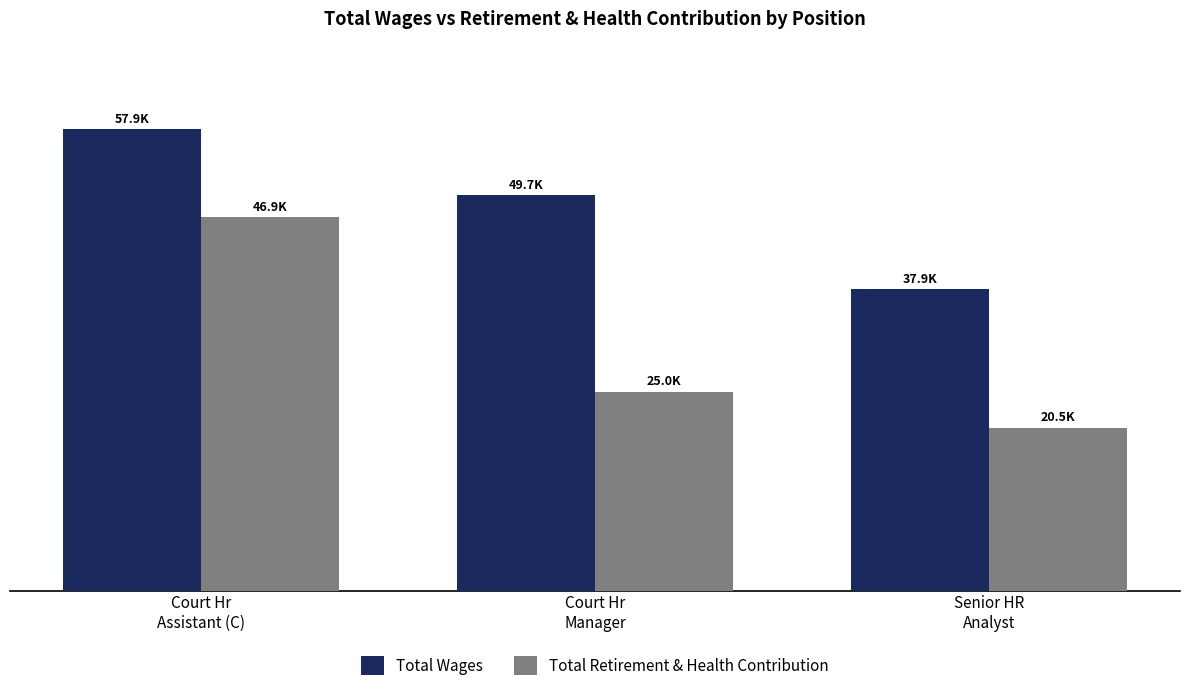

What are all the series names shown in the legend?

Total Wages, Total Retirement & Health Contribution